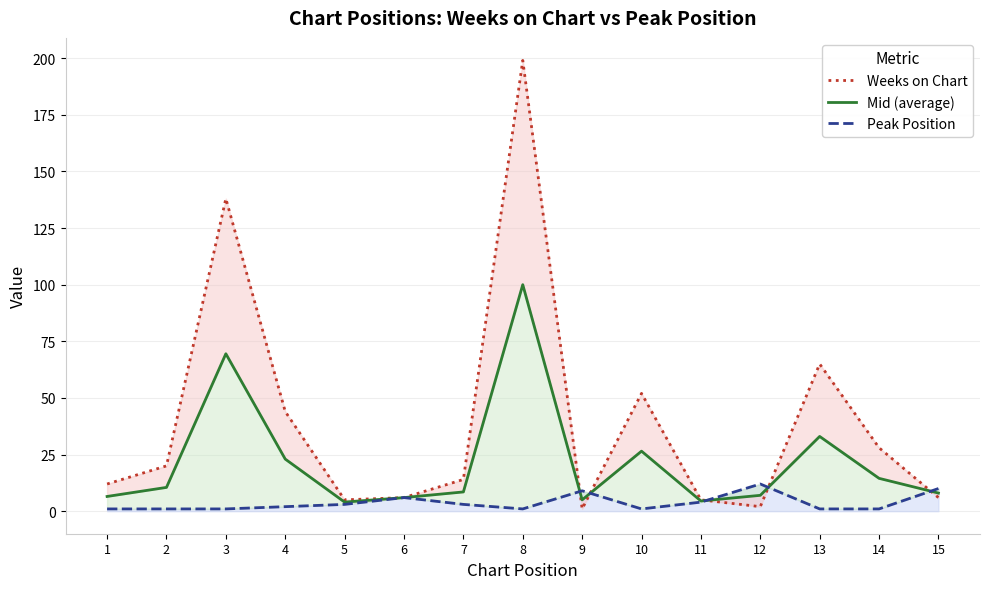

What is the total value across all series at 9?

15.0